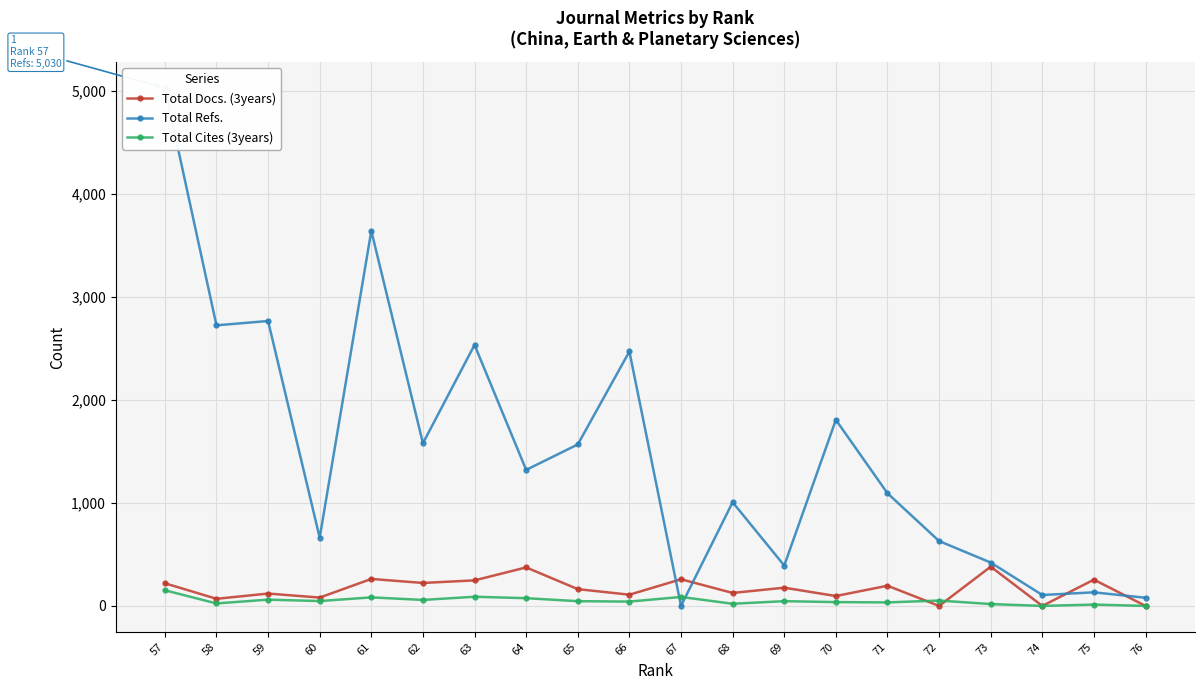

What is the difference between the second highest and minimum values in the Total Refs. series?

3643